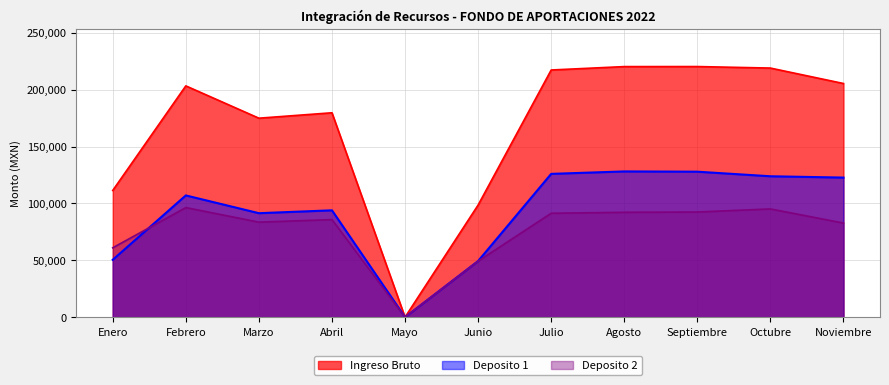

Is it true that Deposito 1 equals 61344.9 at Octubre?

False